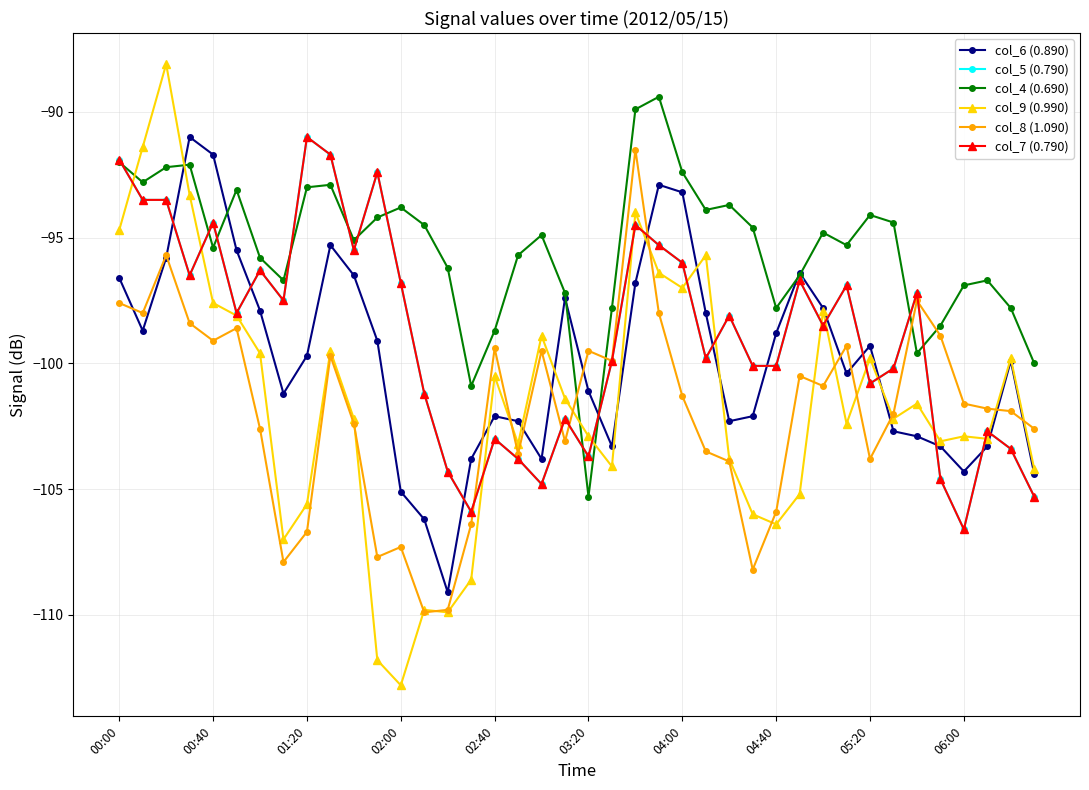

Is this an area chart (filled region under the line)?

No